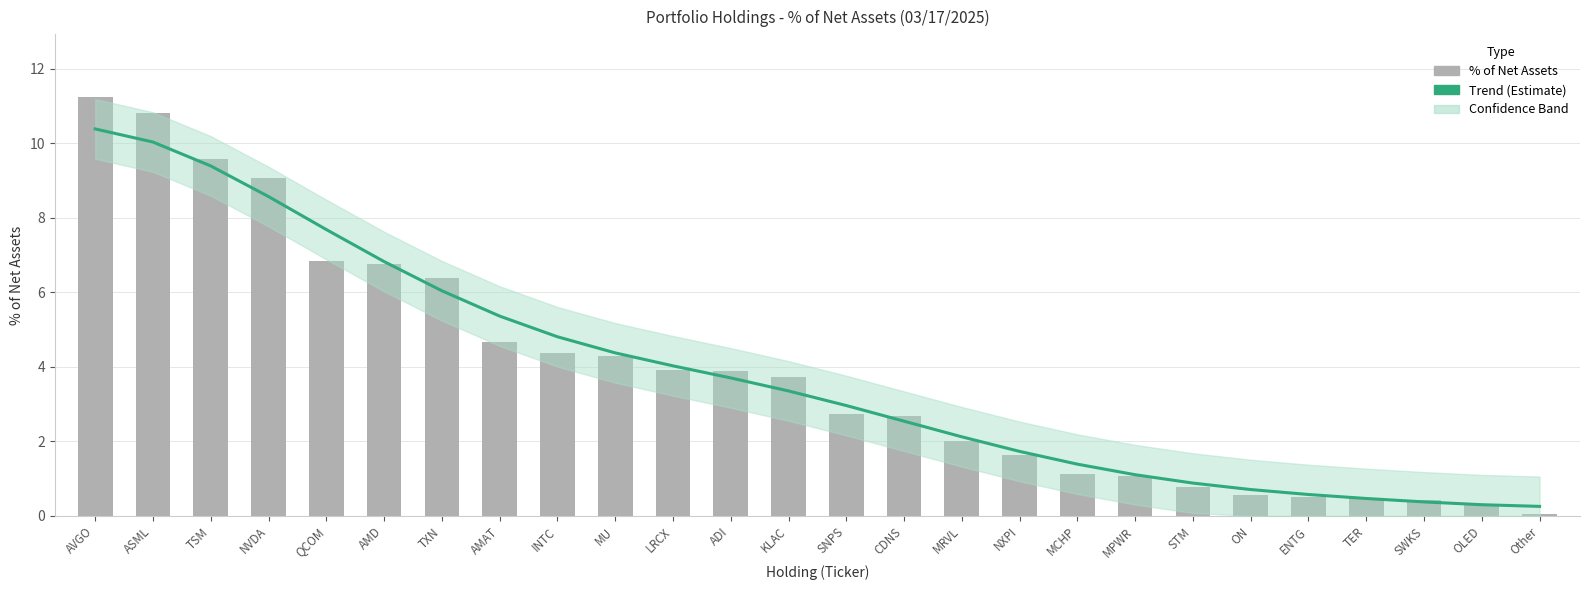

What is the difference between the maximum and minimum values in the Trend (Estimate) series?

10.1